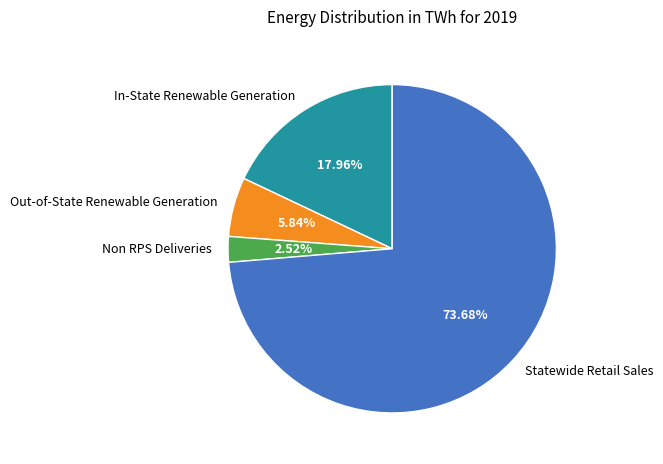

What is the ratio of the value at Out-of-State Renewable Generation to the value at Non RPS Deliveries?

2.3